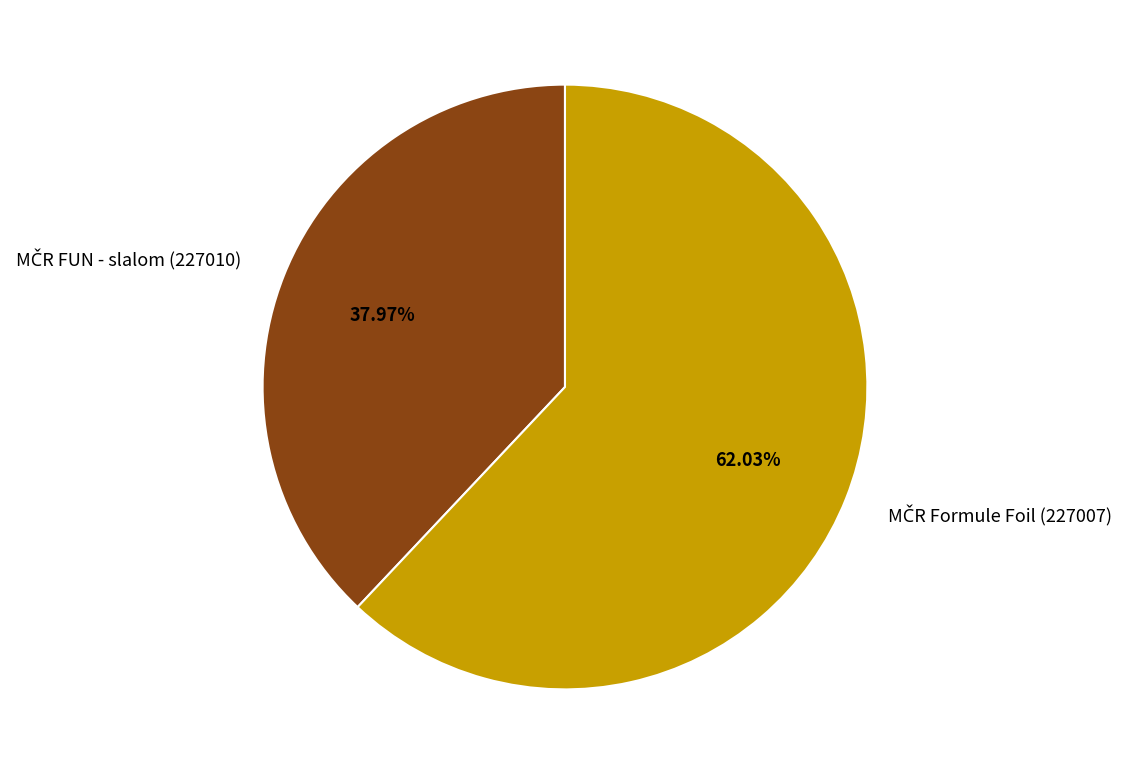

How many slices are in this pie chart?

2